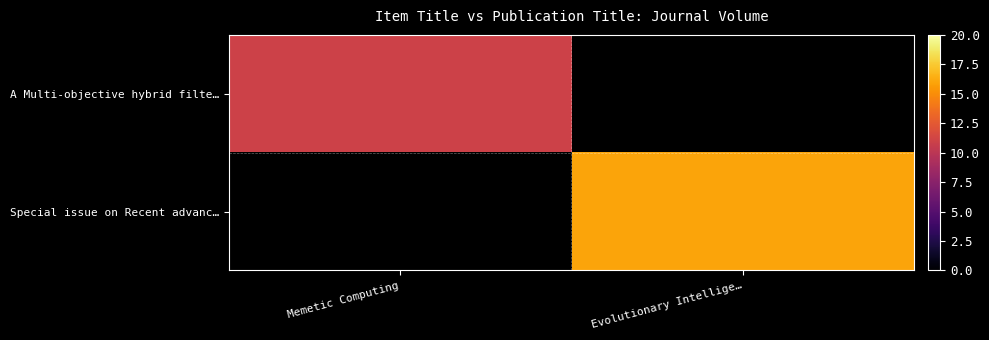

Is the value of A Multi-objective hybrid filte… at Evolutionary Intellige… greater than the value of Special issue on Recent advanc… at Evolutionary Intellige…?

No